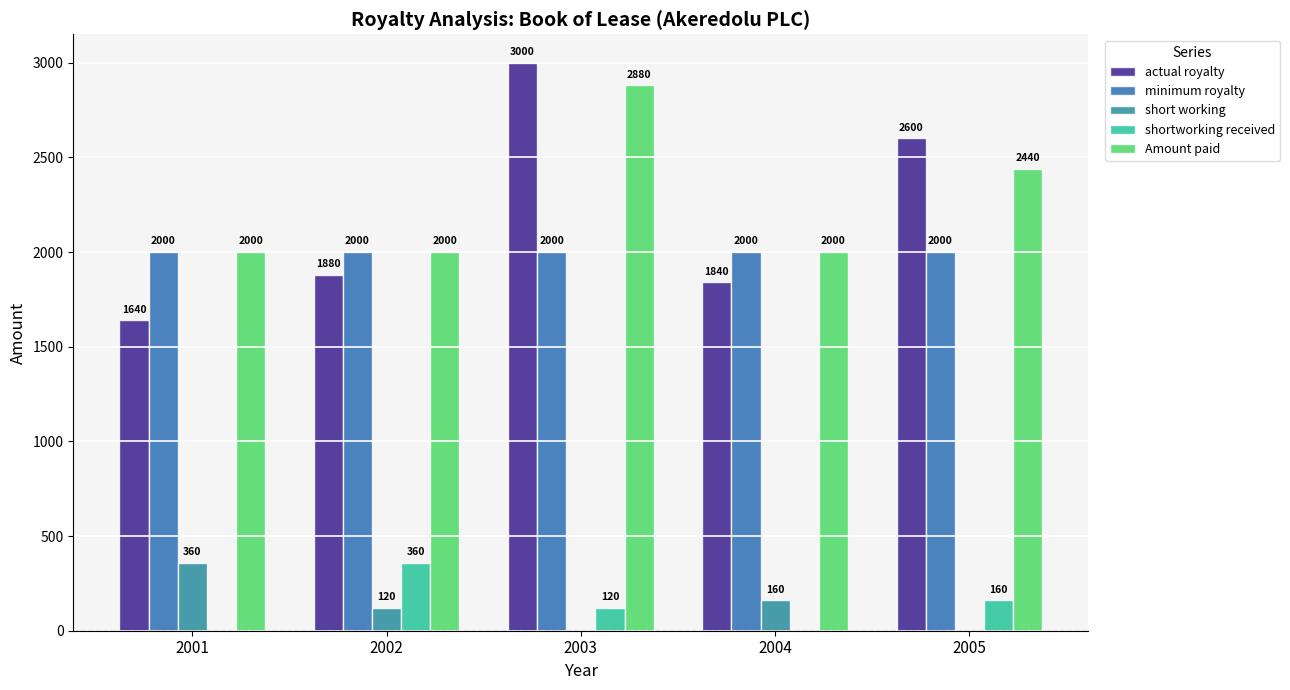

Does the chart contain stacked bars?

No